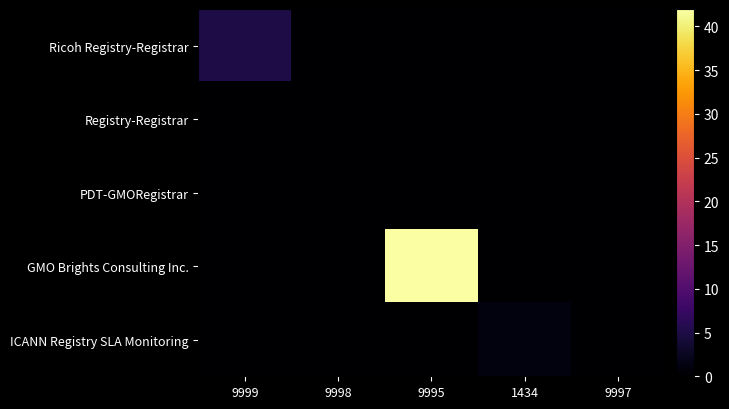

Reading left to right, list all the values displayed in this chart.

Ricoh Registry-Registrar: 9999=5	9998=0	9995=0	1434=0	9997=0
Registry-Registrar: 9999=0	9998=0	9995=0	1434=0	9997=0
PDT-GMORegistrar: 9999=0	9998=0	9995=0	1434=0	9997=0
GMO Brights Consulting Inc.: 9999=0	9998=0	9995=42	1434=0	9997=0
ICANN Registry SLA Monitoring: 9999=0	9998=0	9995=0	1434=1	9997=0